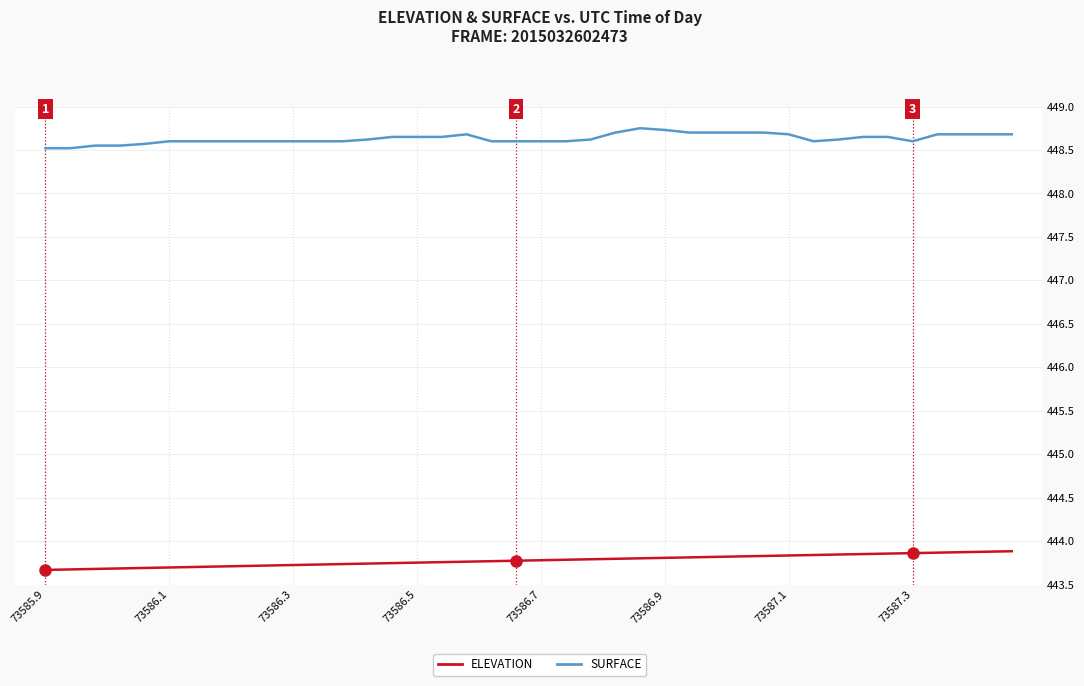

What is the highest value of the ELEVATION series?

443.9